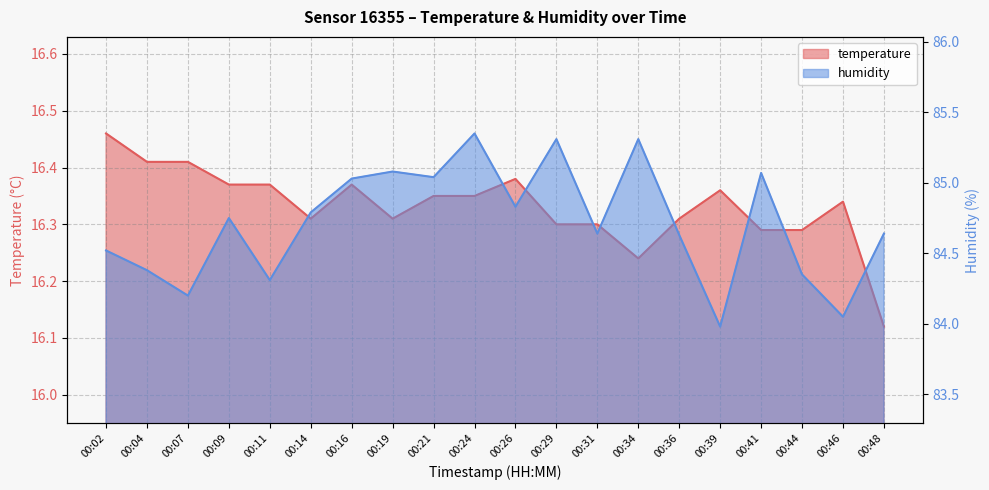

At which label does humidity first exceed 84?

00:02